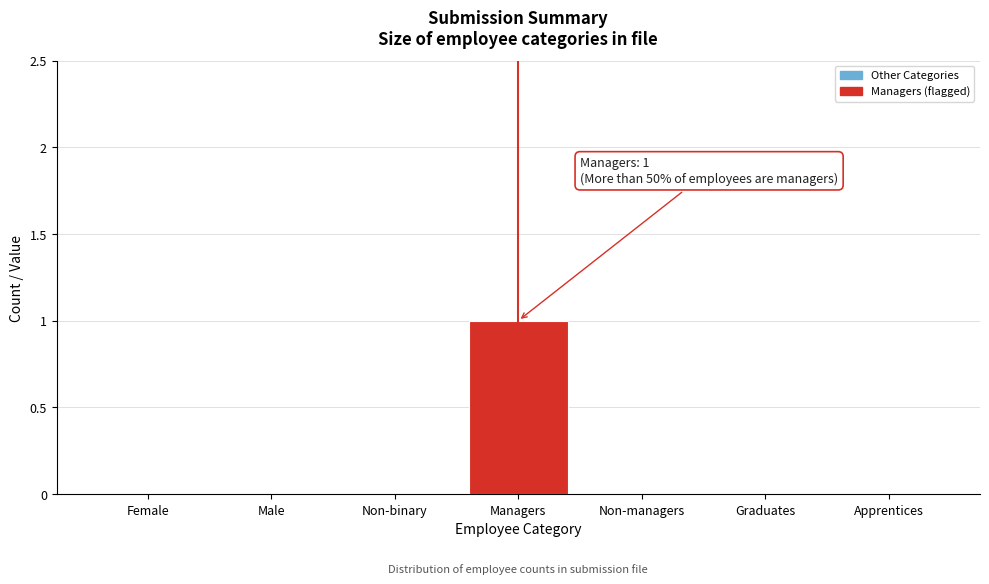

Reading left to right, what are all the values shown in this chart?

Female=0	Male=0	Non-binary=0	Managers=1	Non-managers=0	Graduates=0	Apprentices=0